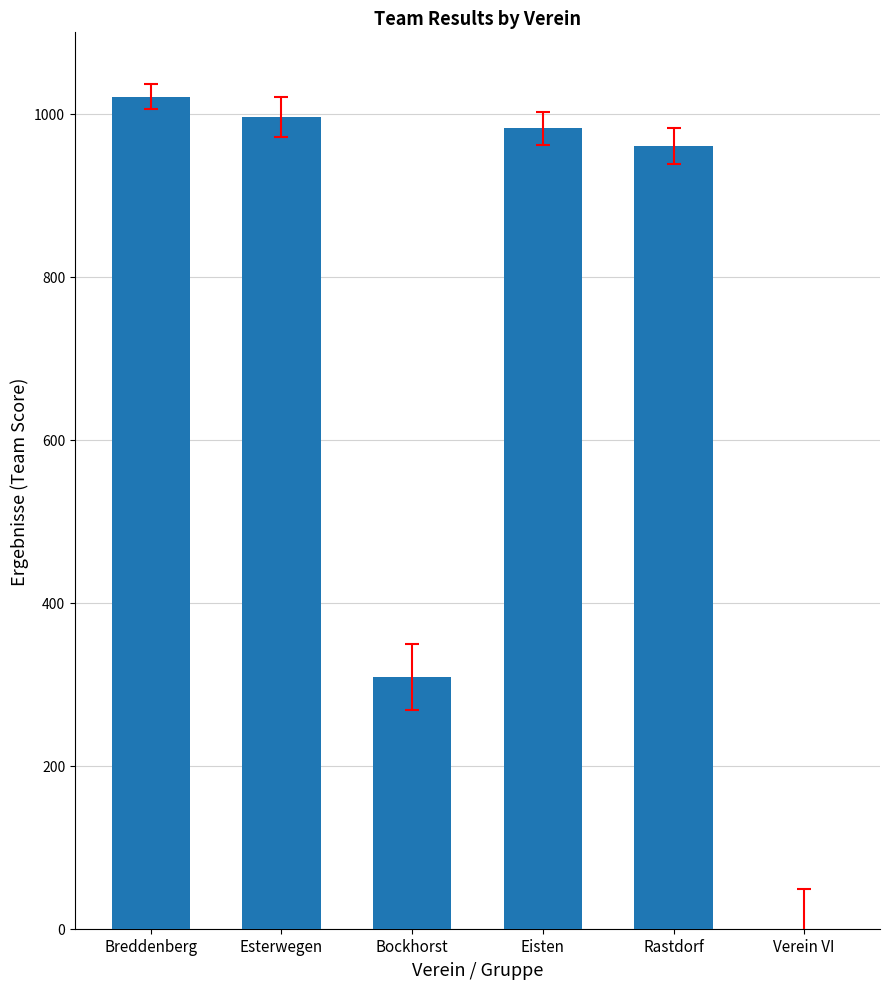

Where is the data nearest to the value 510?

Bockhorst